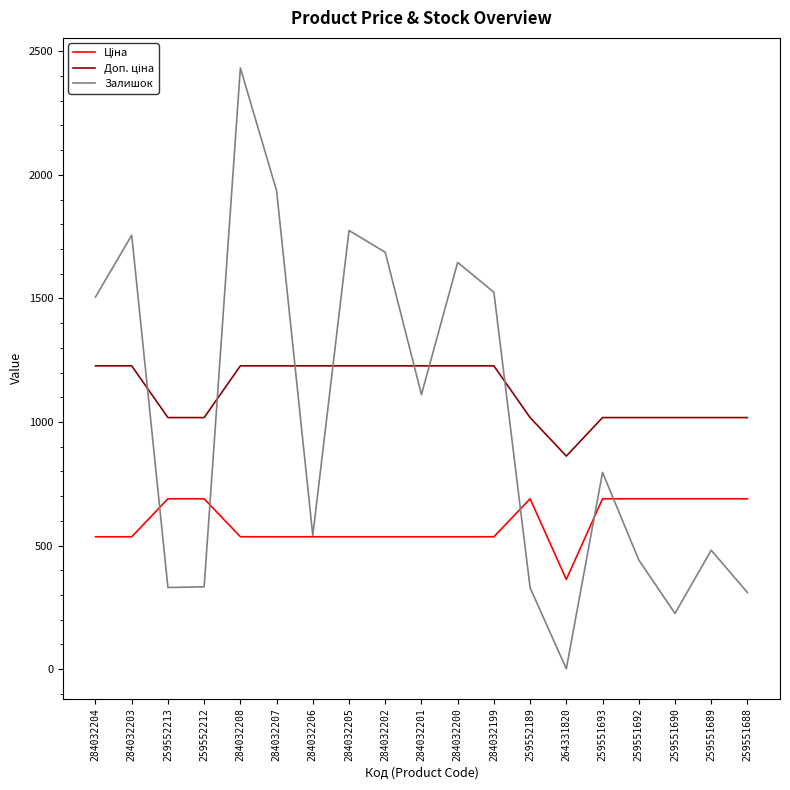

The Залишок series shows 209.7 at 259552213. True or false?

False